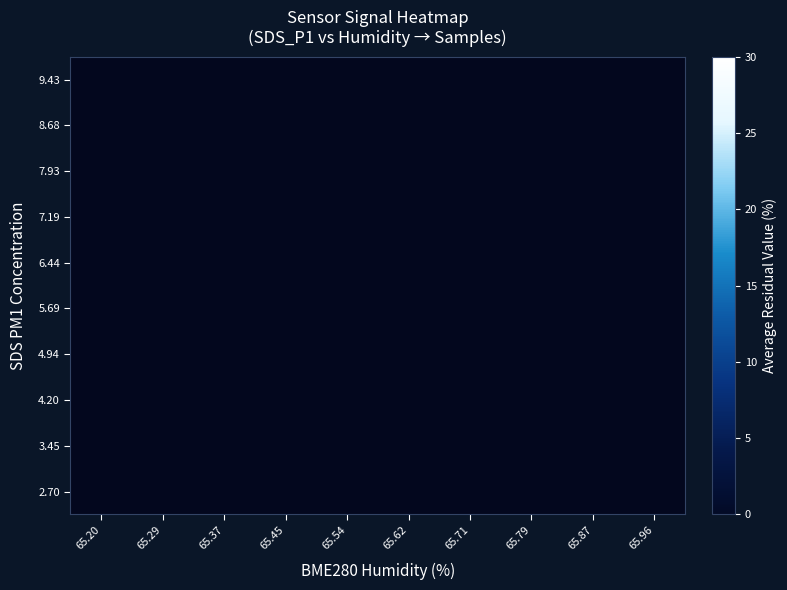

How many series are shown in this chart?

10